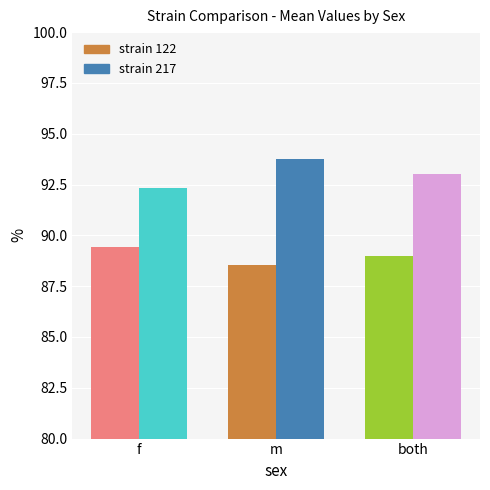

At which category is the sum across all series the highest?

m